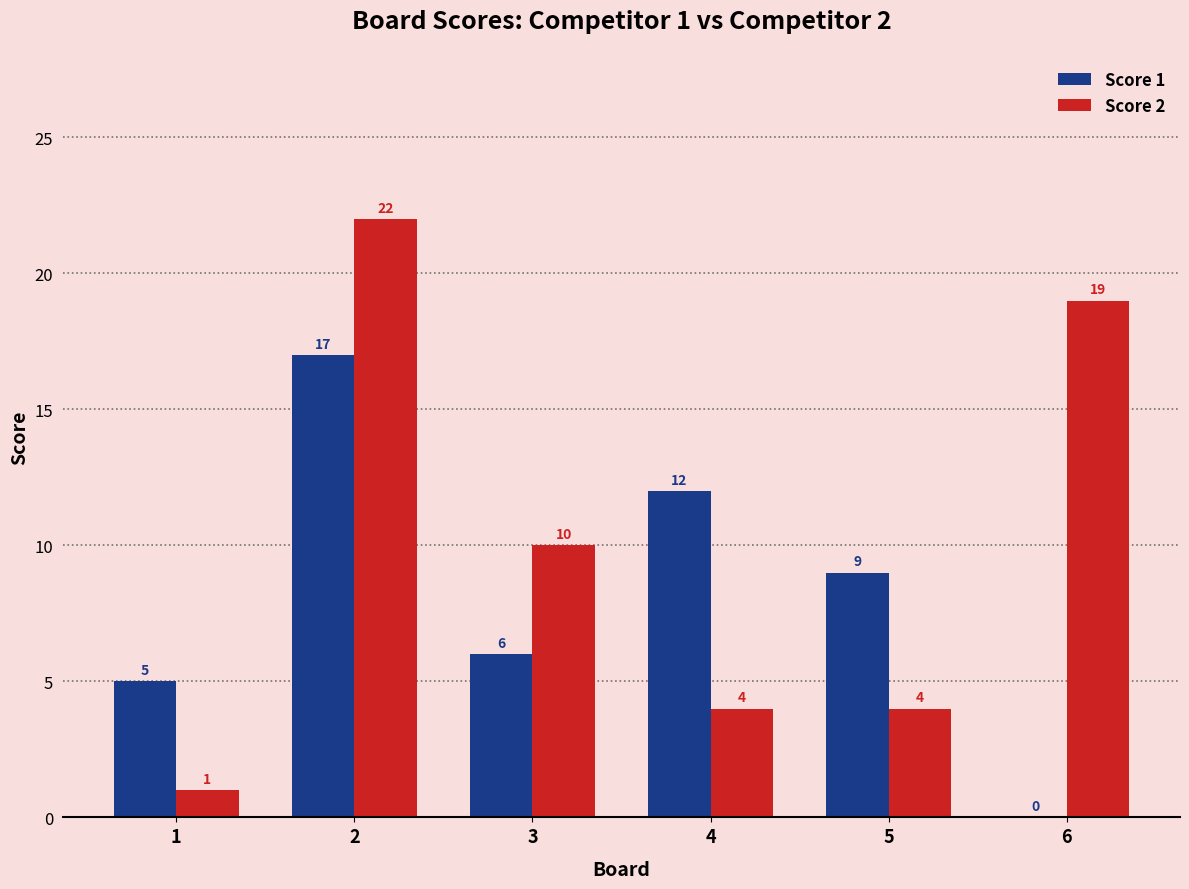

How many values in Score 1 are above zero?

5